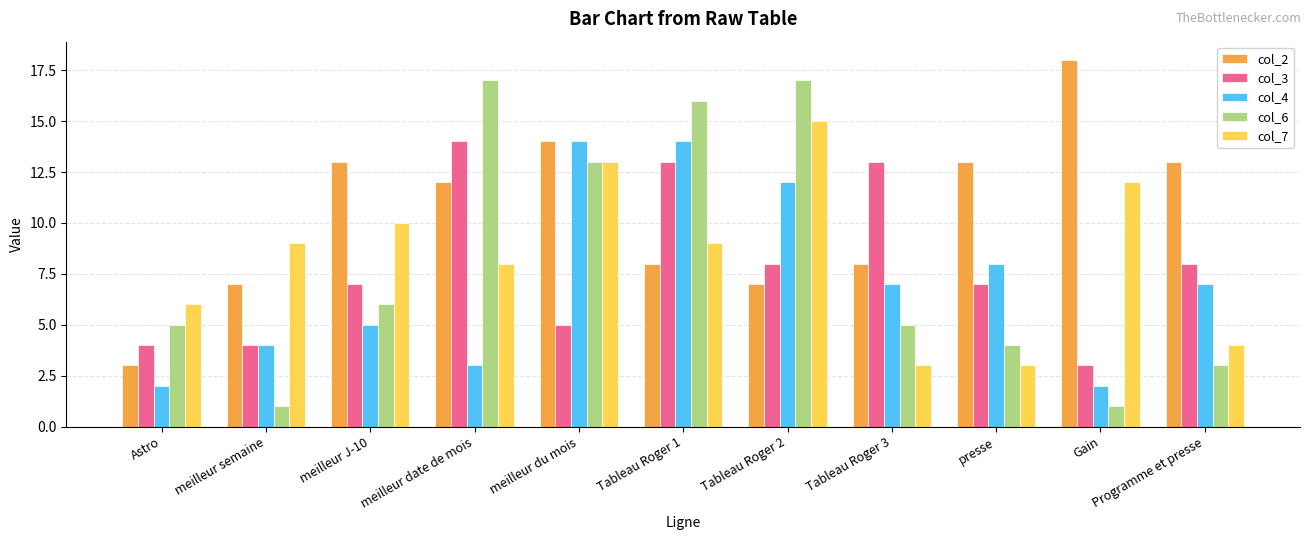

What is the difference between the maximum and minimum values in the col_4 series?

12